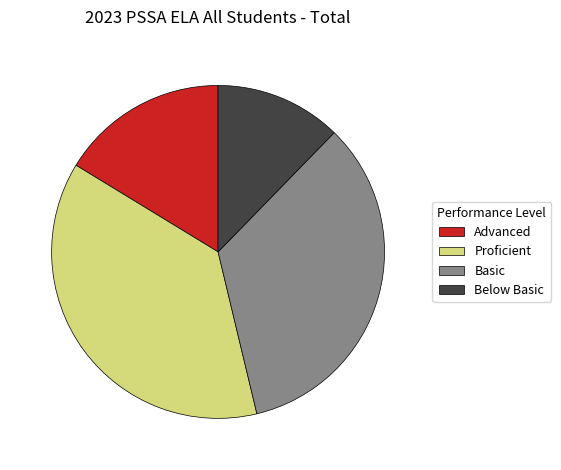

The Proficient slice represents 50% of the pie. True or false?

False